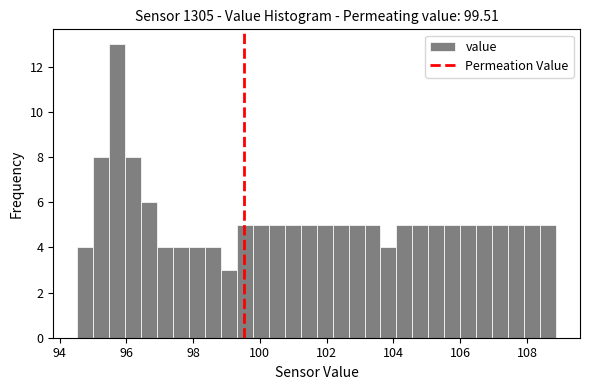

Read against the x-axis, roughly where is the centre of the tallest bar?

95.8